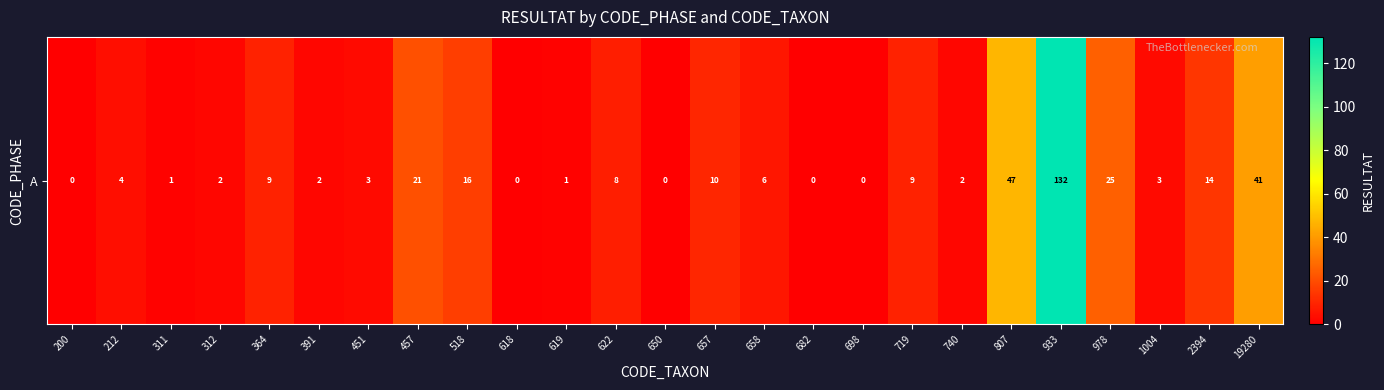

What is the average value?

14